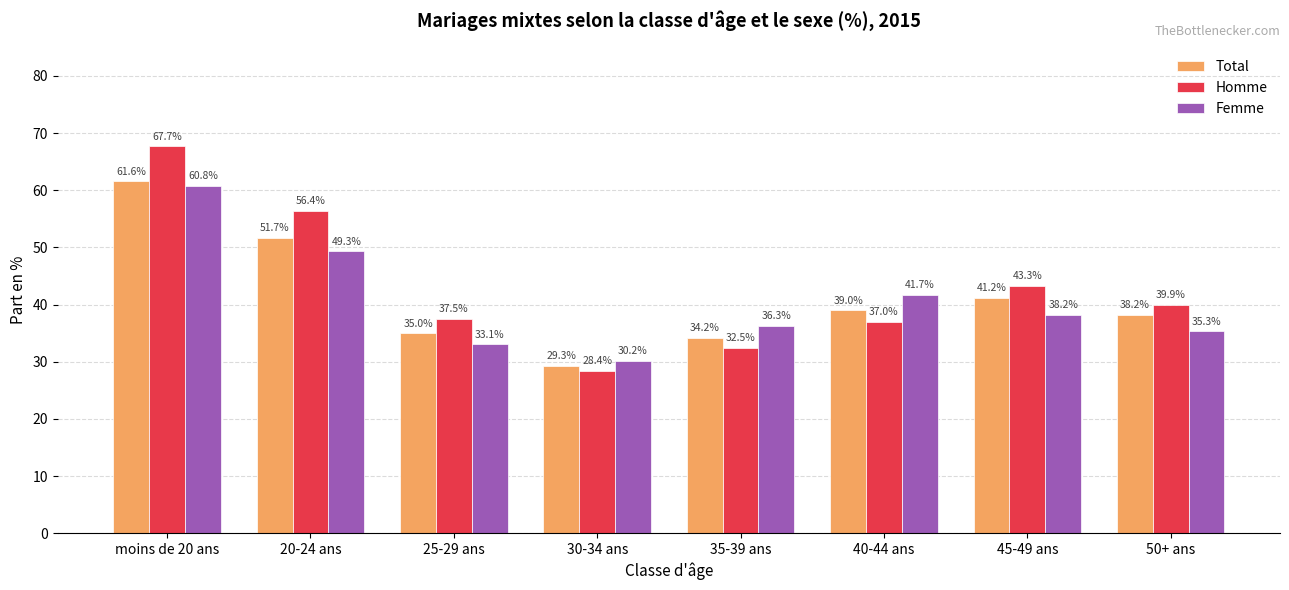

At which category is the sum across all series the highest?

moins de 20 ans